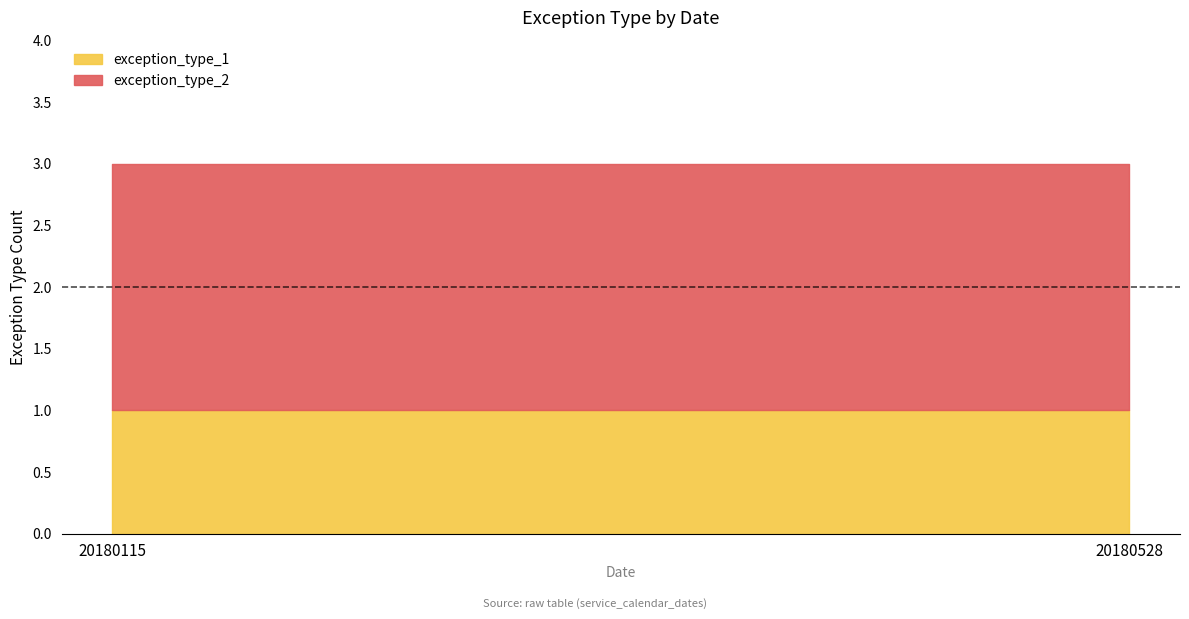

What is the spread (max minus min) of values at 20180115?

1